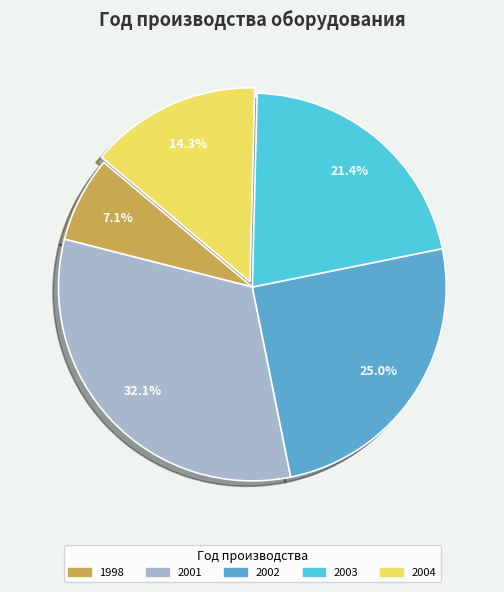

What portion of the pie excludes 2002?

75.0%